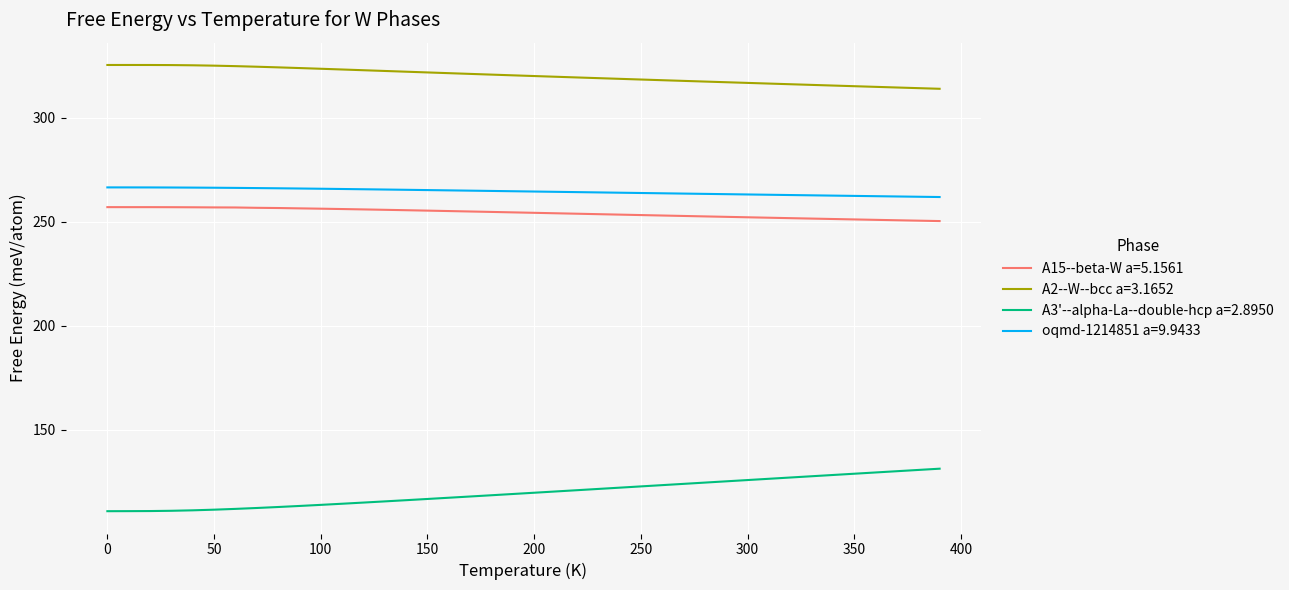

What is the average value of the A15--beta-W a=5.1561 series?

254.2